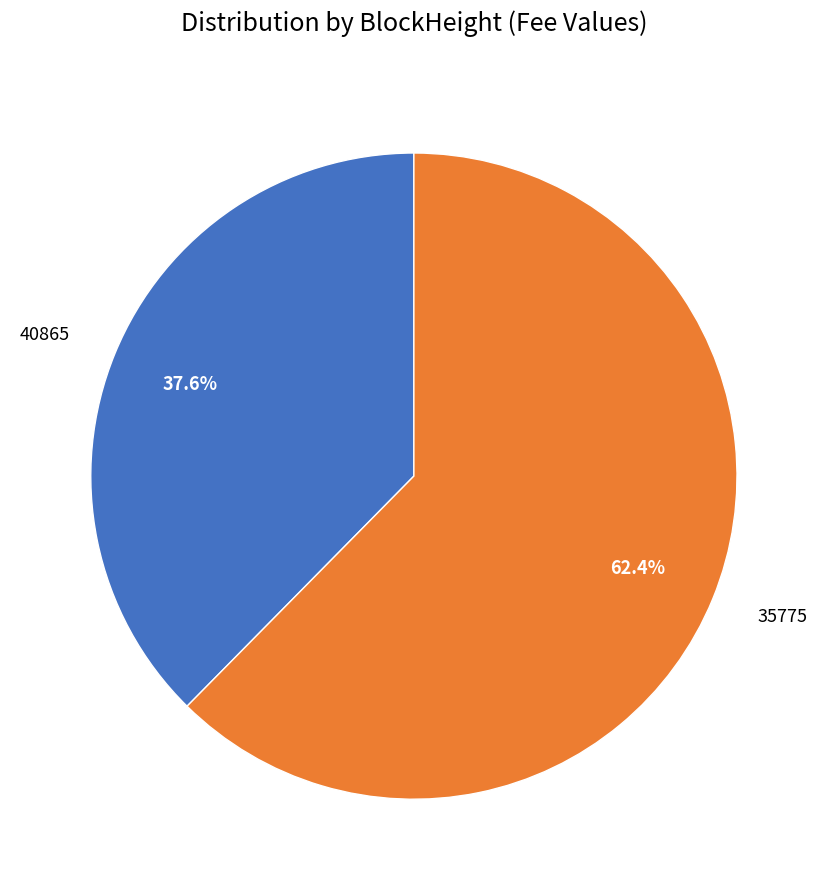

Does any single category account for the majority?

Yes